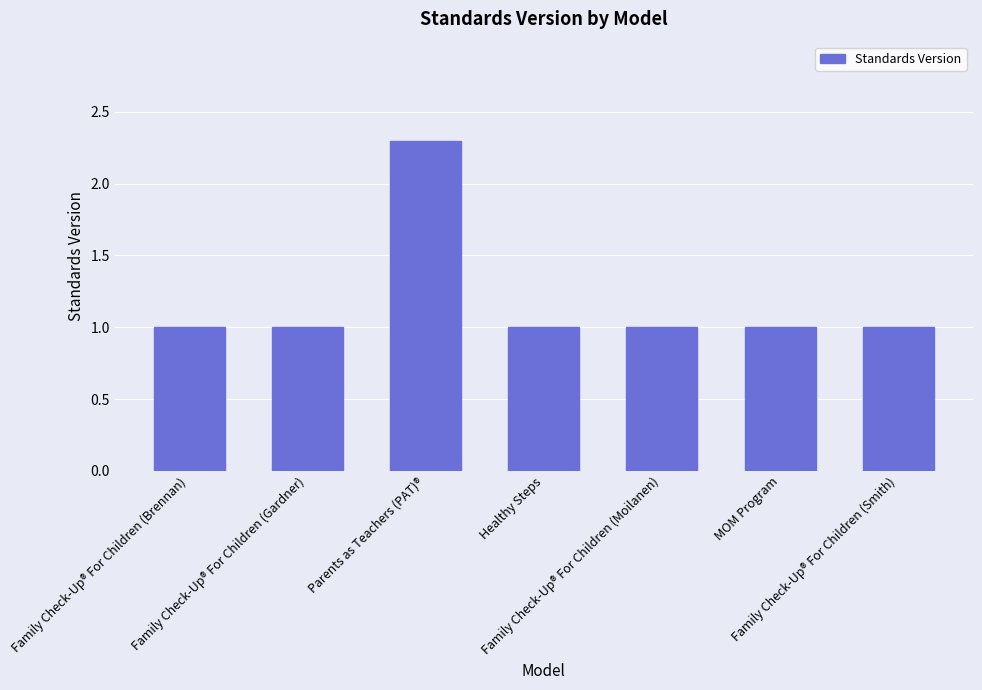

True or false: the data shows 1.0 at MOM Program.

True